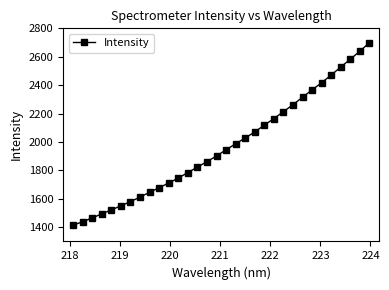

What is the greatest value displayed?

2699.4